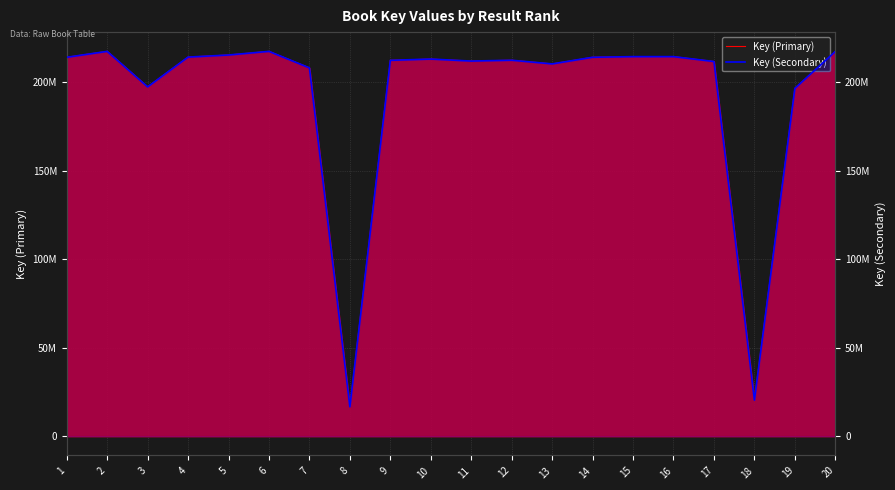

What is the value of the 1st point from the left?

214115160